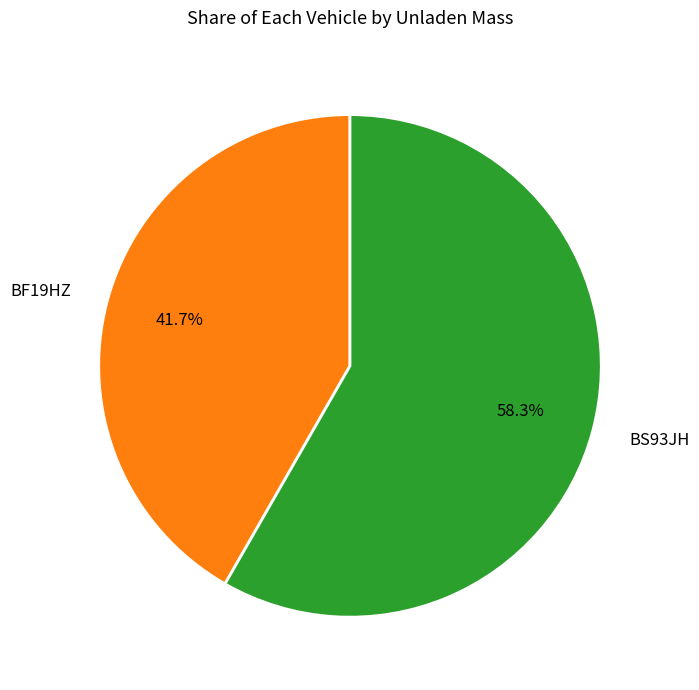

To the nearest percent, what percentage of the pie is BF19HZ?

42%